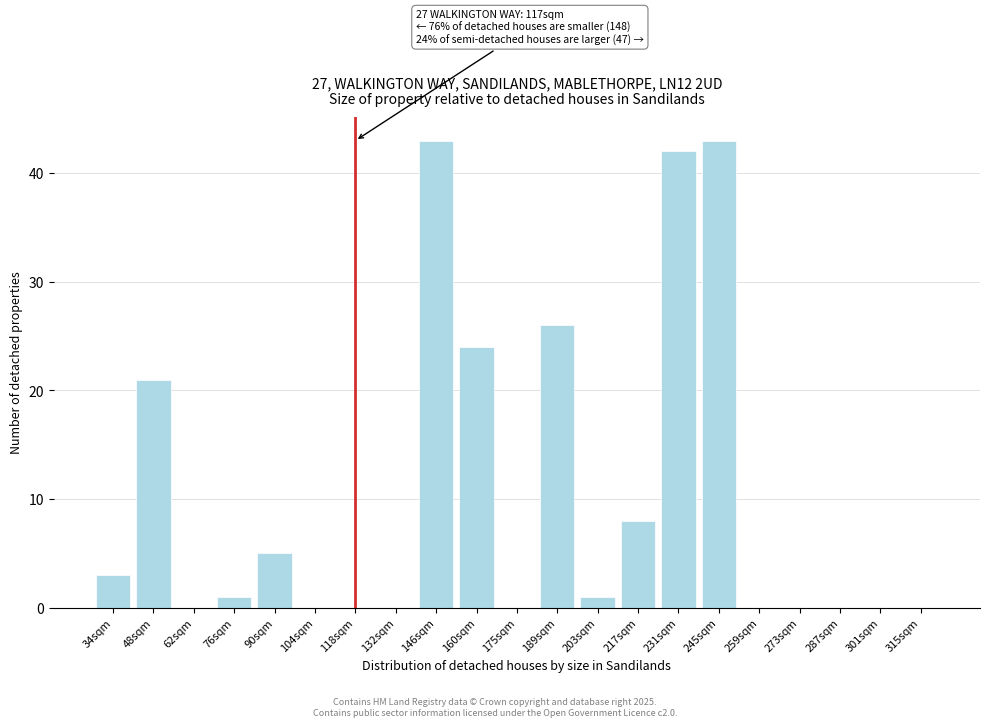

Reading right to left, transcribe all the data shown in this chart.

315sqm=0	301sqm=0	287sqm=0	273sqm=0	259sqm=0	245sqm=43	231sqm=42	217sqm=8	203sqm=1	189sqm=26	175sqm=0	160sqm=24	146sqm=43	132sqm=0	118sqm=0	104sqm=0	90sqm=5	76sqm=1	62sqm=0	48sqm=21	34sqm=3